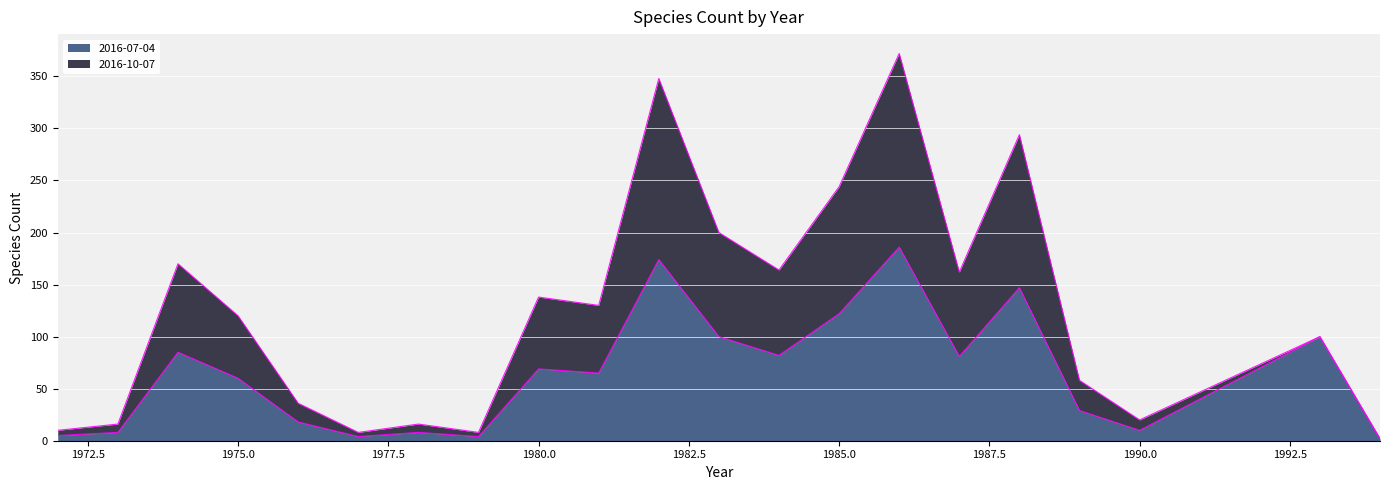

What is the total value across all series at 1985.0?

244